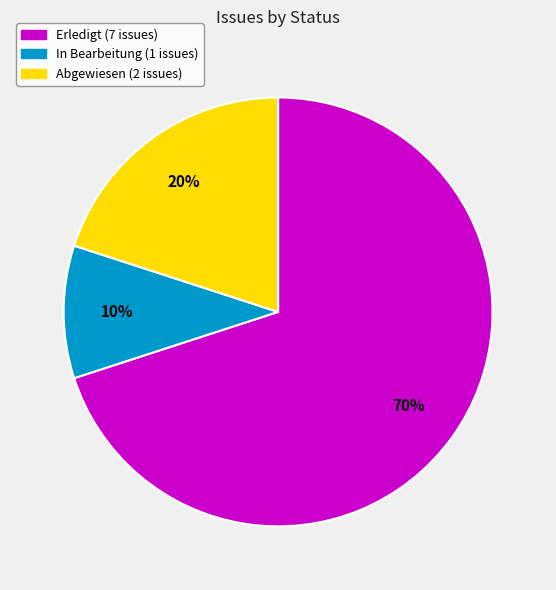

To the nearest percent, what is the difference between the largest and smallest slice percentages?

60%